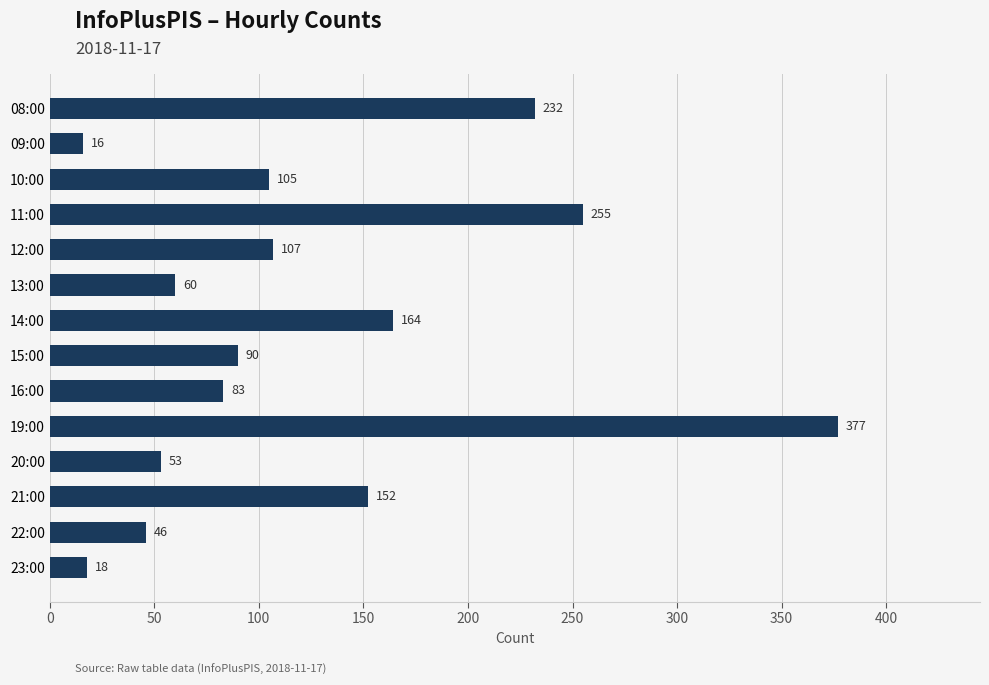

The chart shows a value of 83 at 16:00. True or false?

True